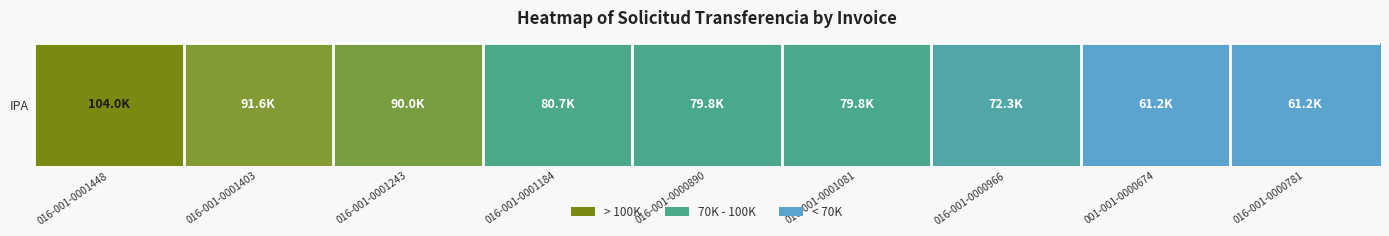

Where does the data first go above 79761?

016-001-0001448